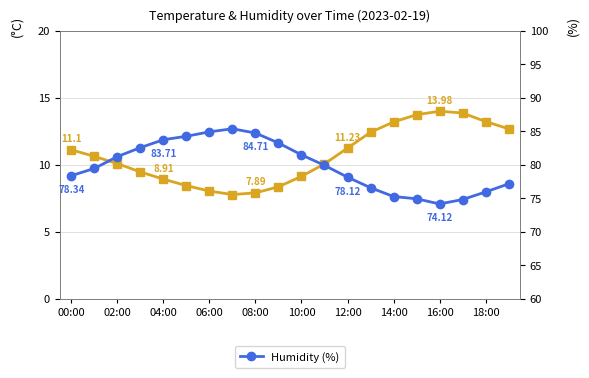

Is it true that Temperature (°C) equals 4.3 at 10:00?

False